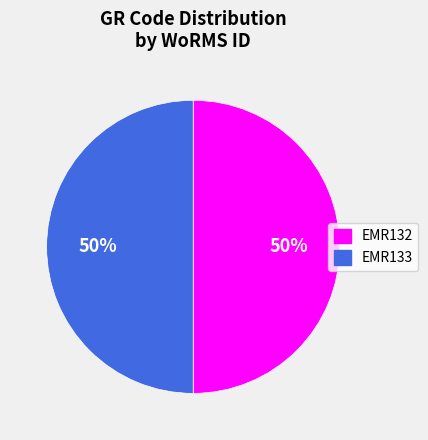

True or false: EMR132 accounts for 57% of the total.

False